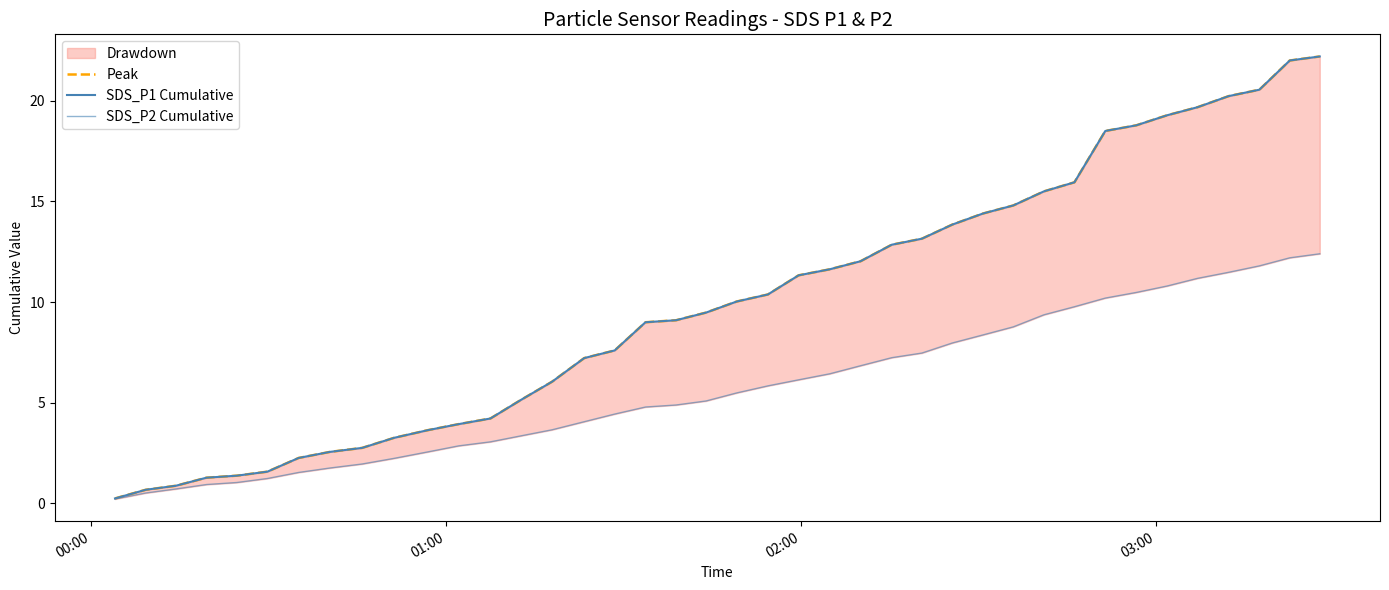

What is the smallest value displayed?

0.2